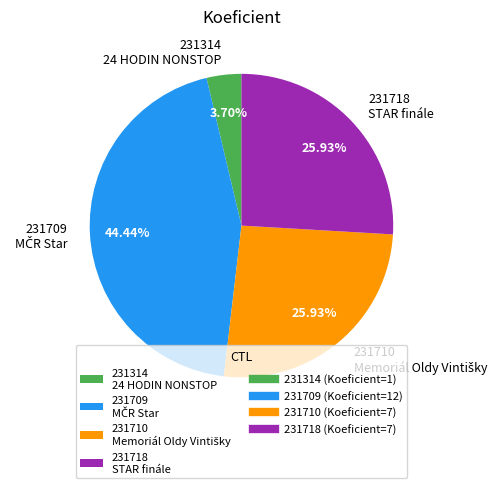

Is there any slice that represents more than half of the pie?

No